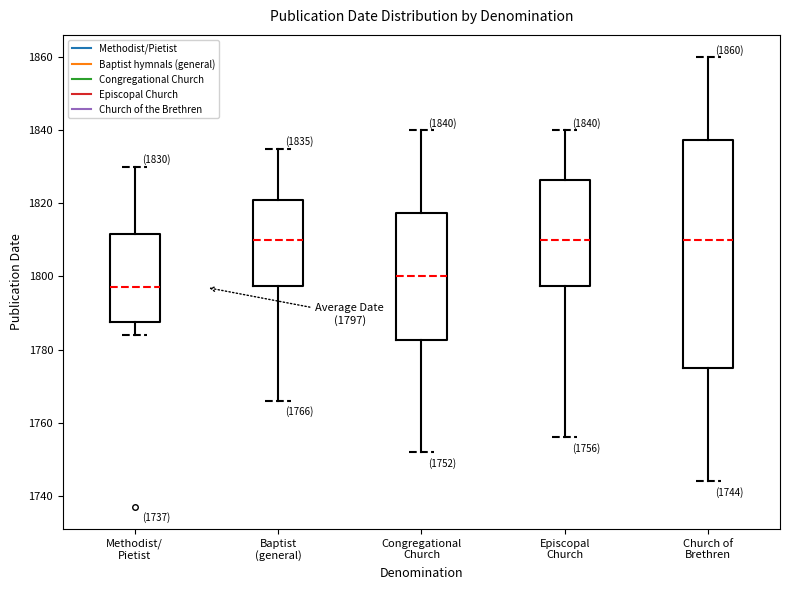

Which box is the tallest, from its lower edge to its upper edge?

Church of Brethren